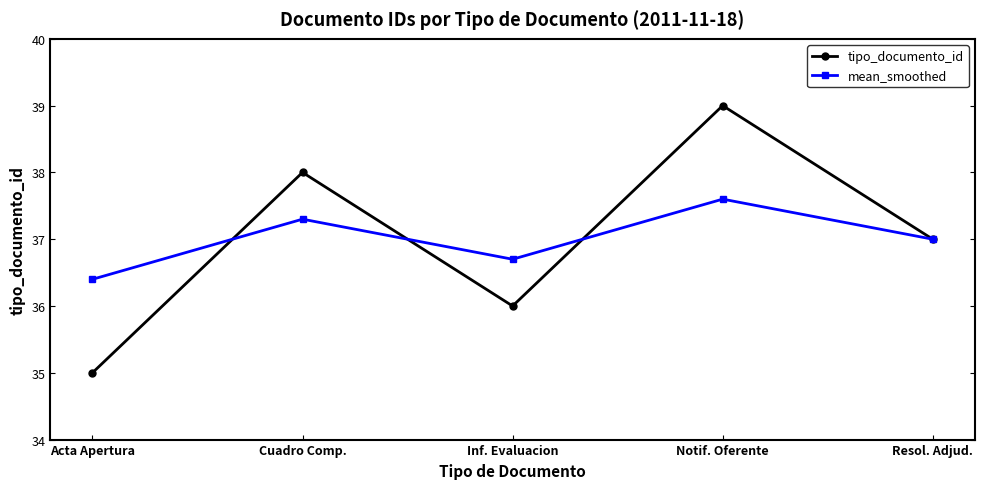

Count the tipo_documento_id values in the range 36 to 38.

3